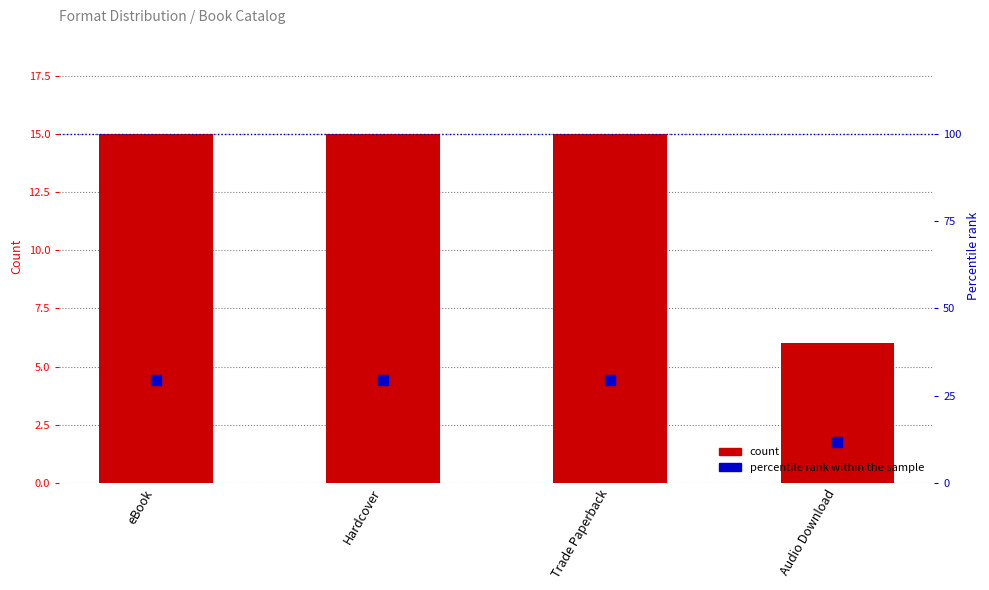

What is the label of the 2nd bar from the left?

Hardcover